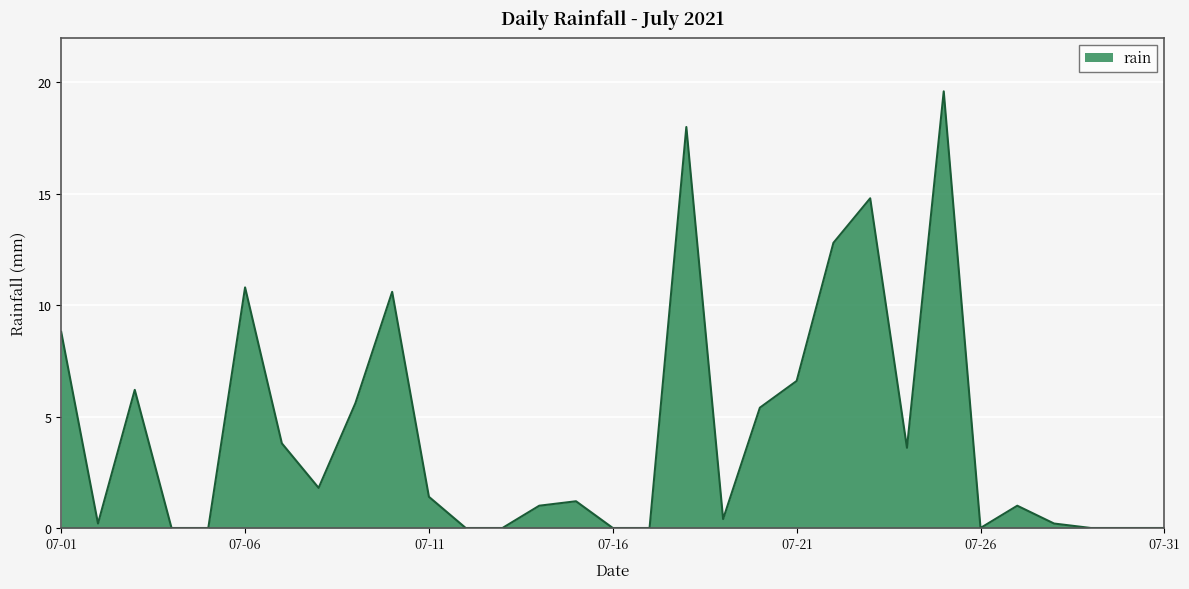

What is the greatest value displayed?

19.6